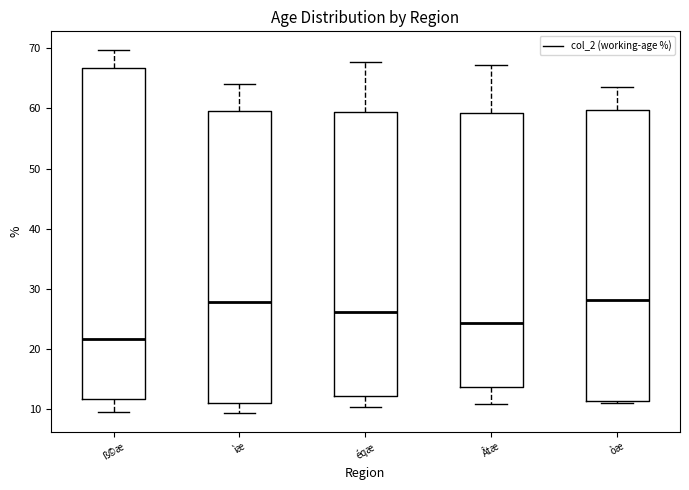

Reading left to right, read every box against the y-axis: the position of its median line, the range the box covers, and the ends of its whiskers. The values are not printed on the chart, so give them approximately, as read against the axis.

ß©æ: median 22, box 12 to 67, whiskers 10 to 70
ìæ: median 28, box 11 to 60, whiskers 9 to 64
éqæ: median 26, box 12 to 59, whiskers 10 to 68
Âtæ: median 24, box 14 to 59, whiskers 11 to 67
òæ: median 28, box 11 to 60, whiskers 11 (just below the box's lower edge) to 64